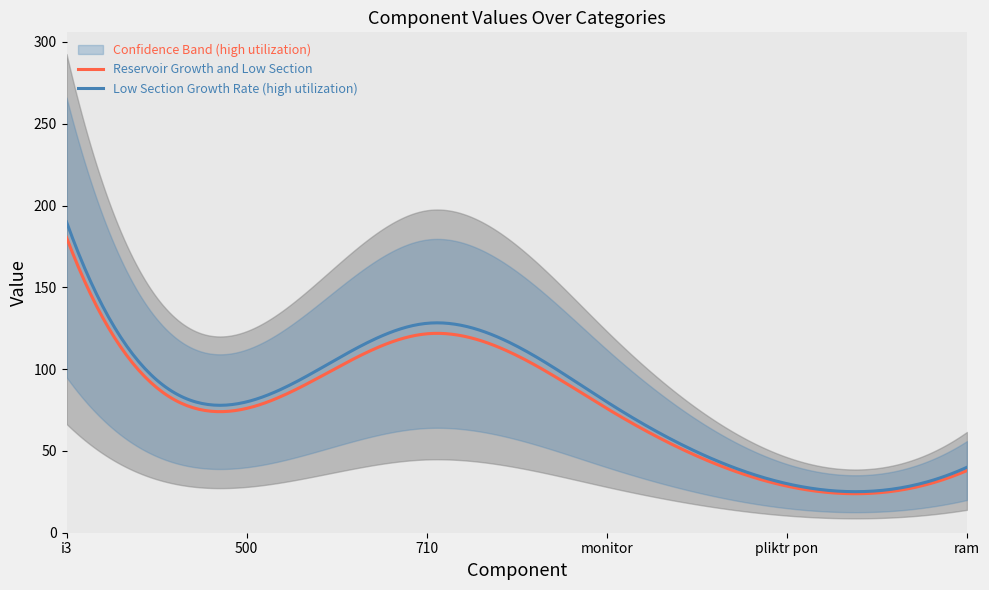

Rank the categories by value from lowest to highest.

pliktr pon, ram, 500, monitor, 710, i3